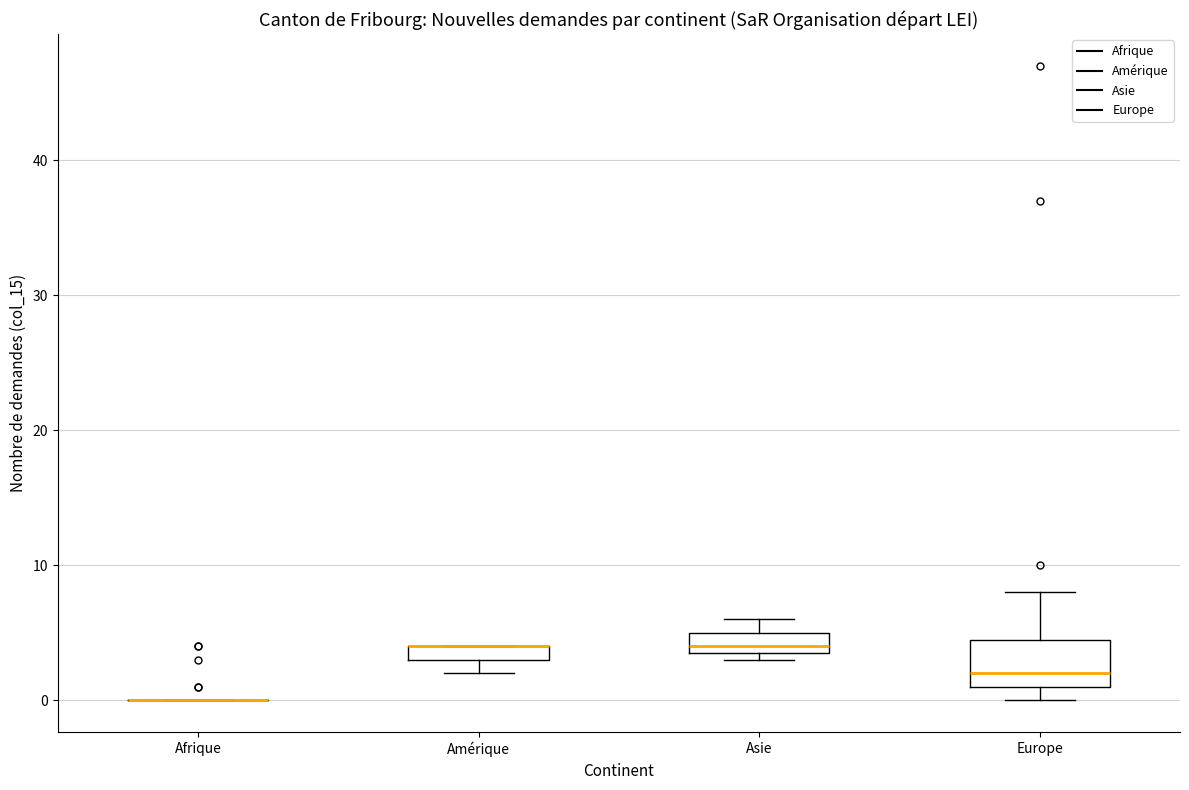

Where is the lower edge of the box for Asie on the y-axis? The values are not printed on the chart, so give them approximately, as read against the axis.

4